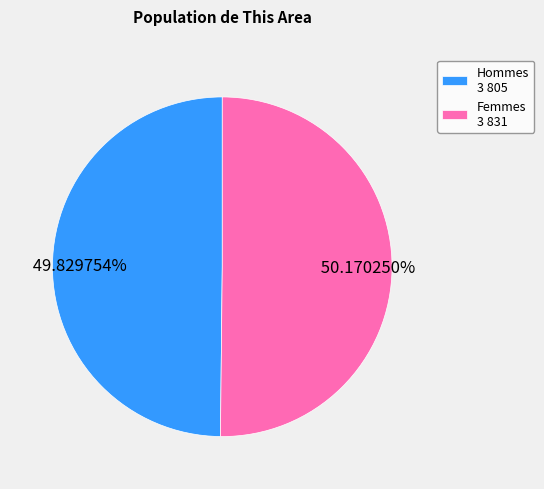

Is the sum of Hommes 3 805 and Femmes 3 831 greater than half?

Yes